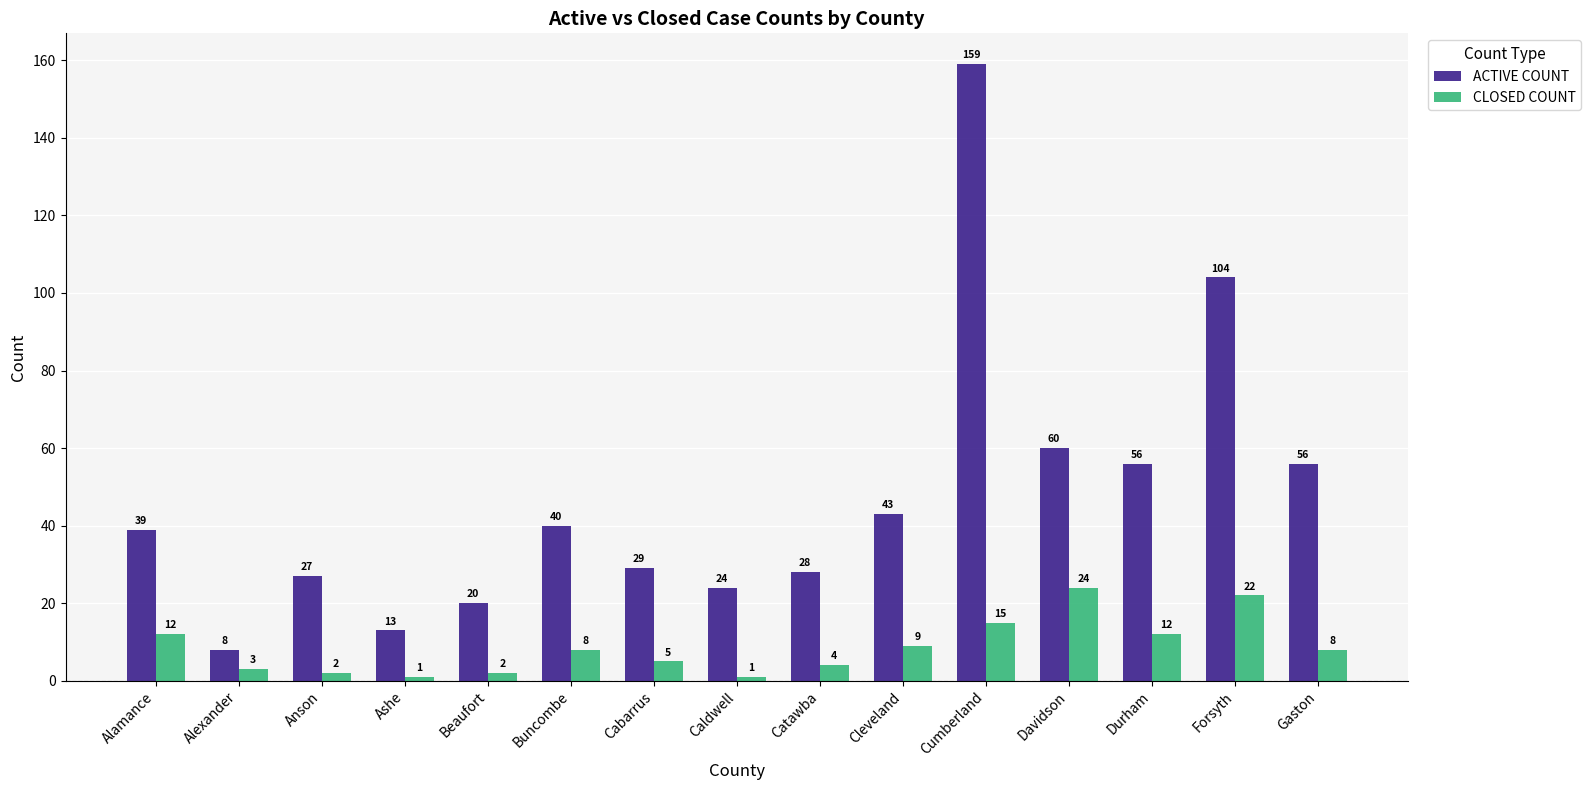

Reading left to right, transcribe all the data shown in this chart.

ACTIVE COUNT: Alamance=39	Alexander=8	Anson=27	Ashe=13	Beaufort=20	Buncombe=40	Cabarrus=29	Caldwell=24	Catawba=28	Cleveland=43	Cumberland=159	Davidson=60	Durham=56	Forsyth=104	Gaston=56
CLOSED COUNT: Alamance=12	Alexander=3	Anson=2	Ashe=1	Beaufort=2	Buncombe=8	Cabarrus=5	Caldwell=1	Catawba=4	Cleveland=9	Cumberland=15	Davidson=24	Durham=12	Forsyth=22	Gaston=8